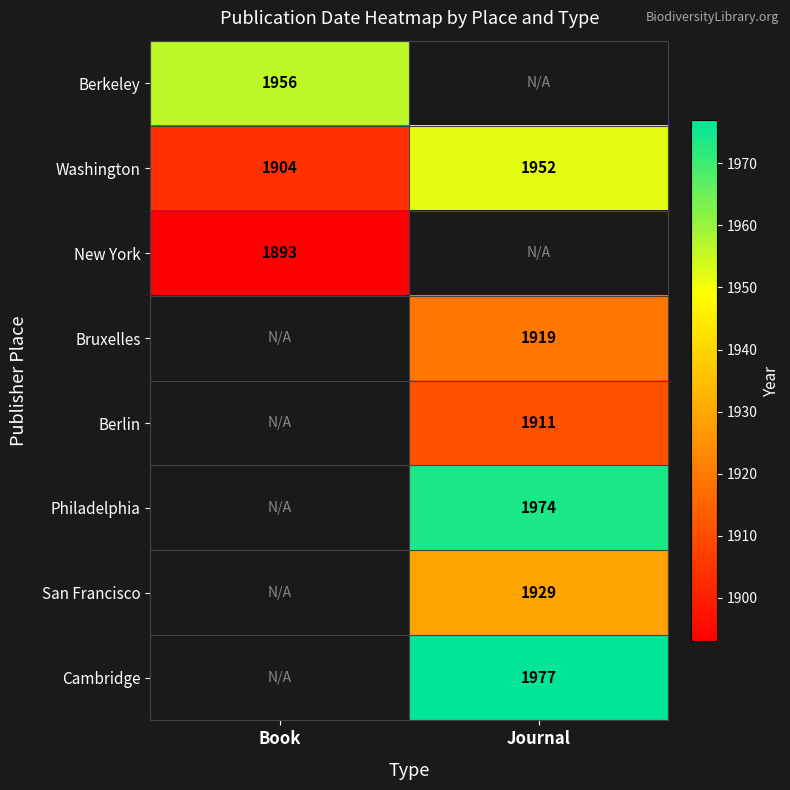

What is the sum of the Washington values at Book and Journal?

3856